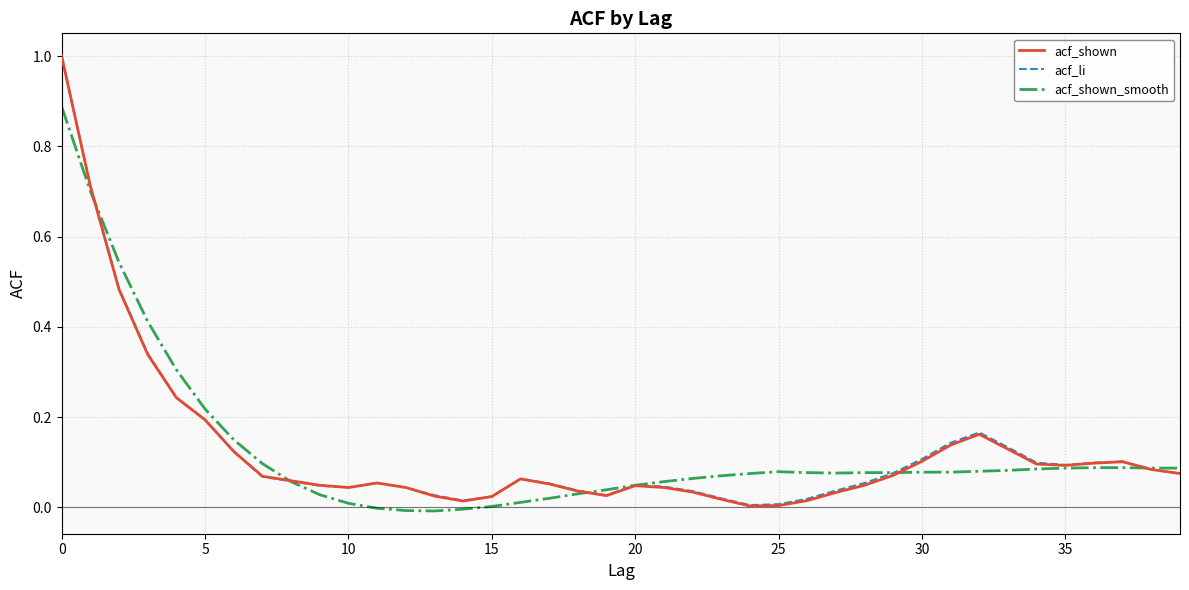

What is the maximum value for acf_li?

1.0